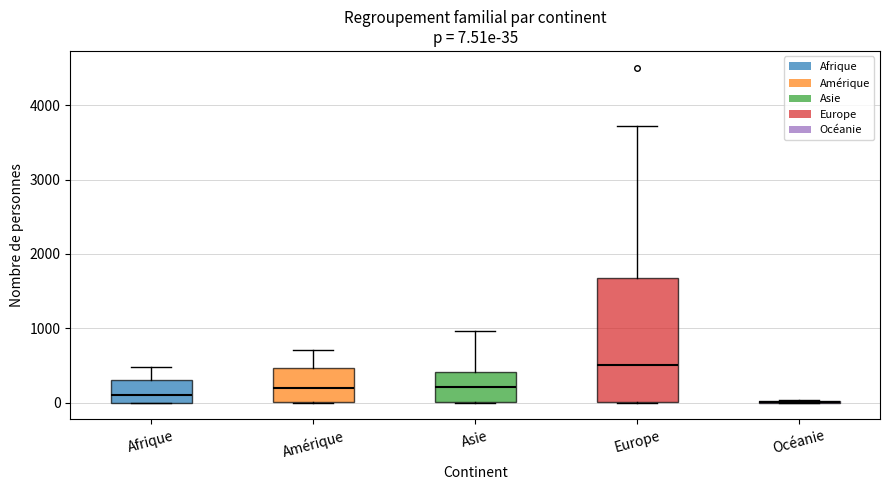

Which box is the tallest, from its lower edge to its upper edge?

Europe